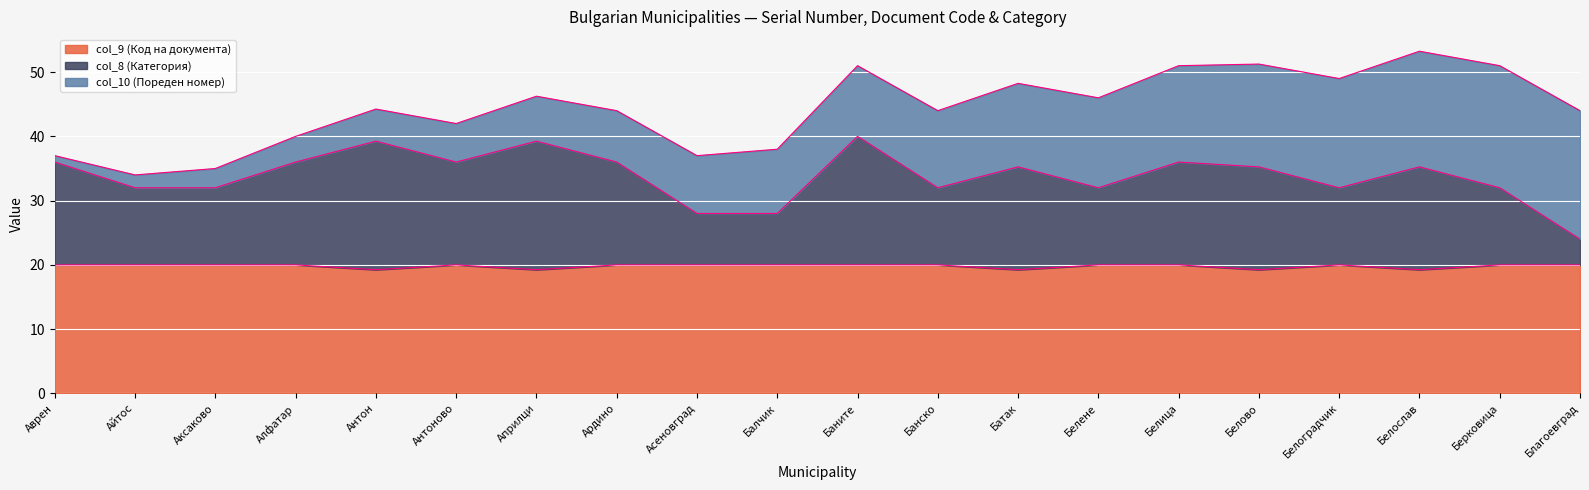

What is the maximum value for col_9 (Код на документа)?

20.0